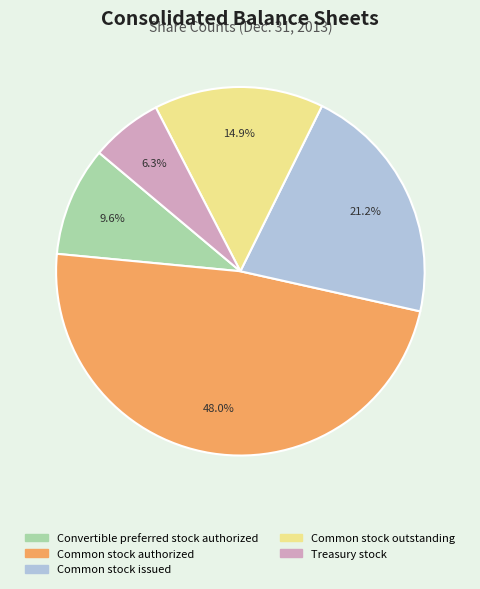

What is the smallest slice in the pie chart?

Treasury stock